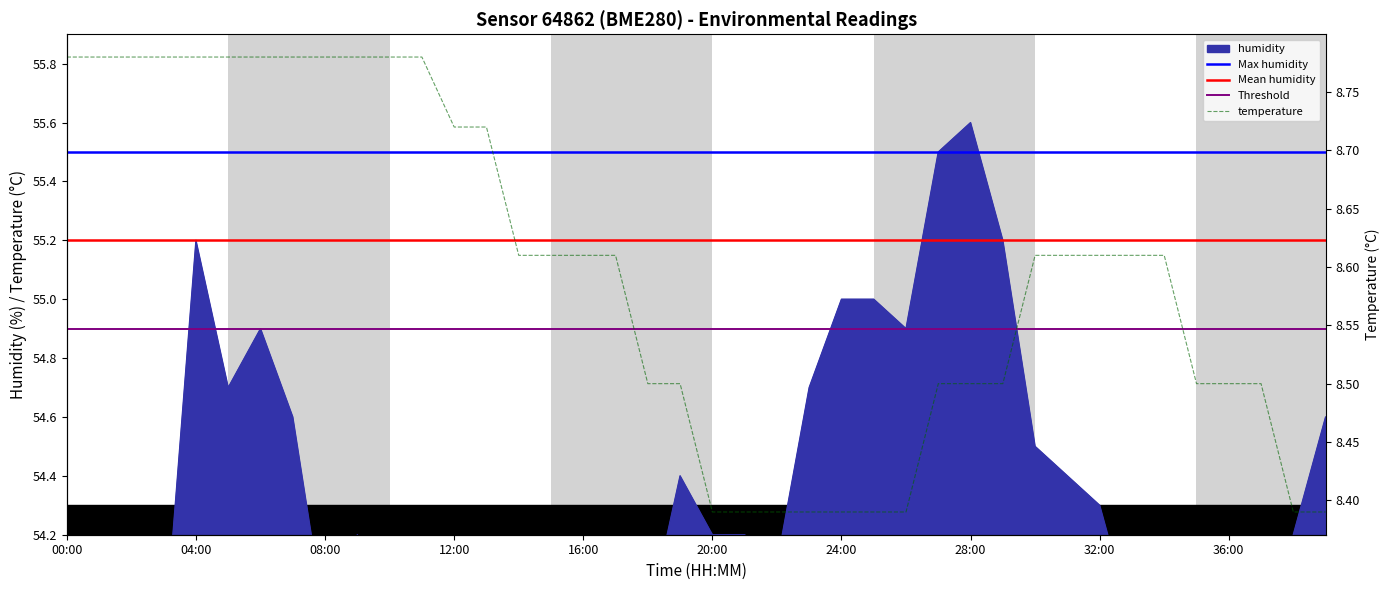

What is the label of the 18th point from the right?

22:00